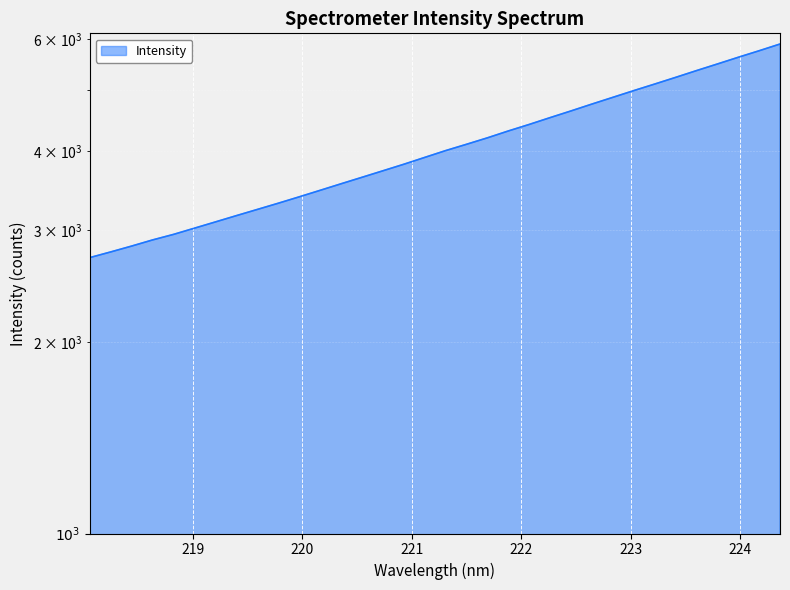

What is the smallest value displayed?

2718.9